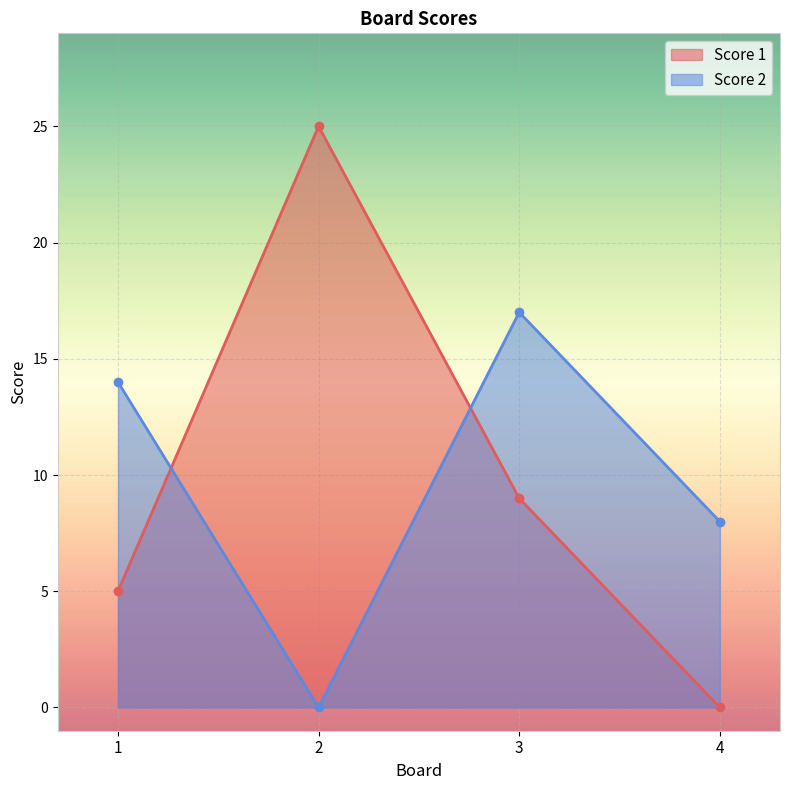

Rank the categories by Score 2 value from lowest to highest.

2, 4, 1, 3